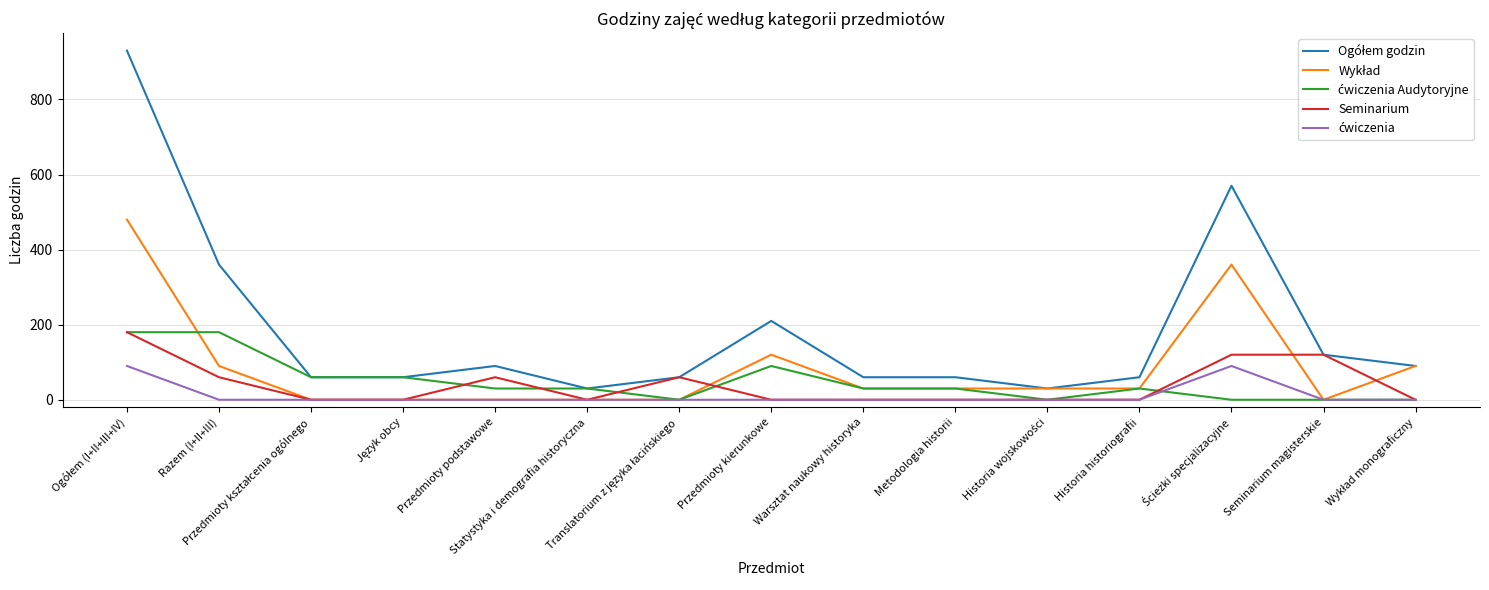

What is the greatest value displayed?

930